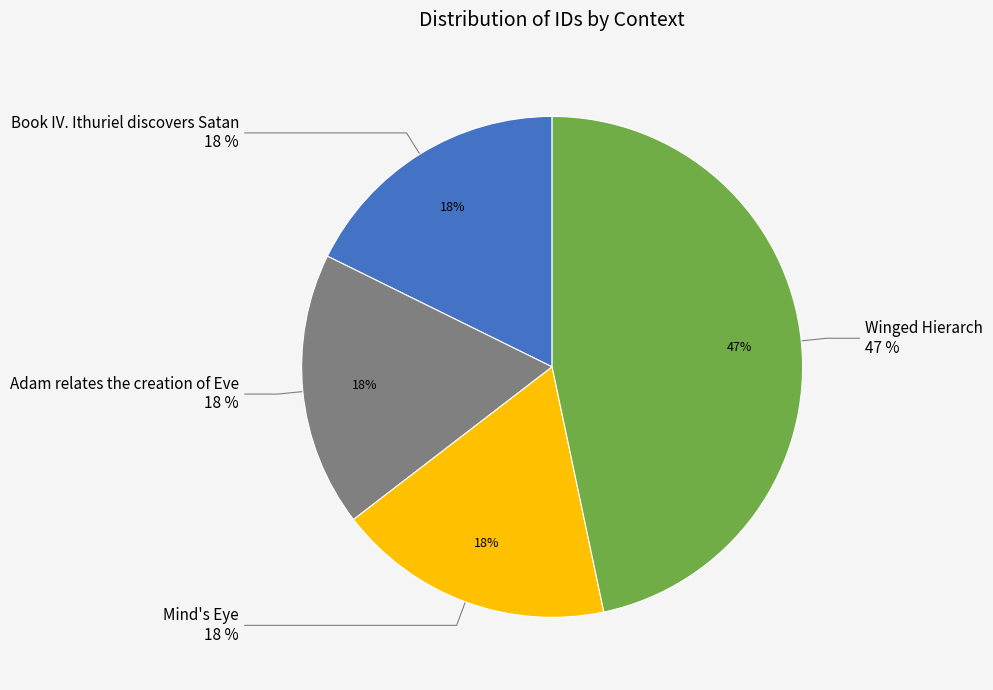

Rank the categories by value from lowest to highest.

Book IV. Ithuriel discovers Satan, Adam relates the creation of Eve, Mind's Eye, Winged Hierarch